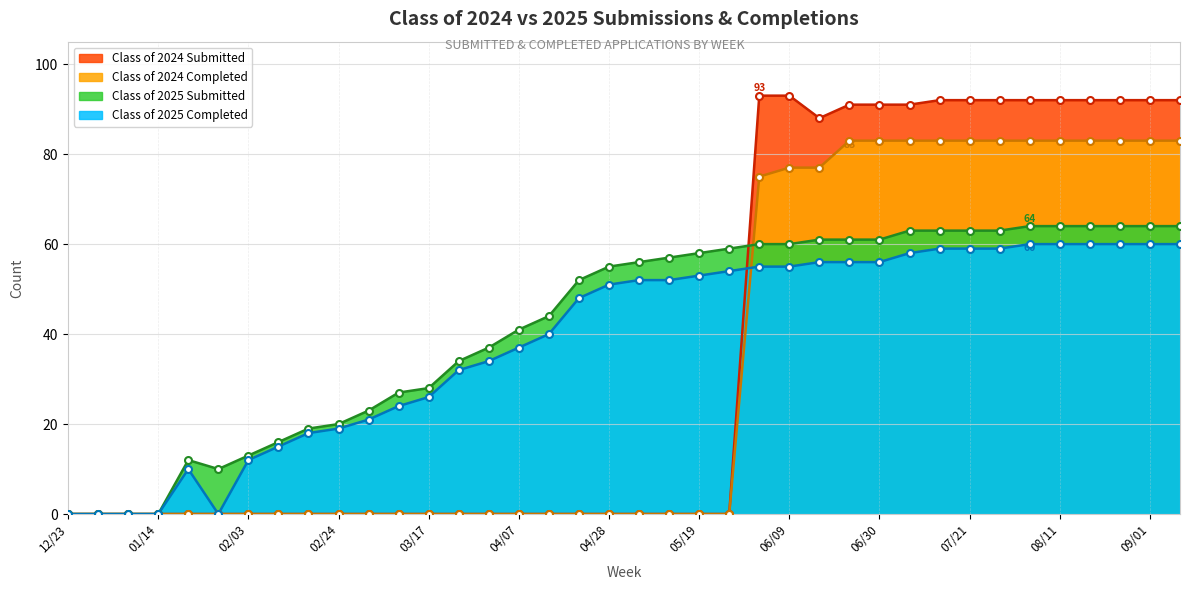

At which category is the sum across all series the highest?

08/04